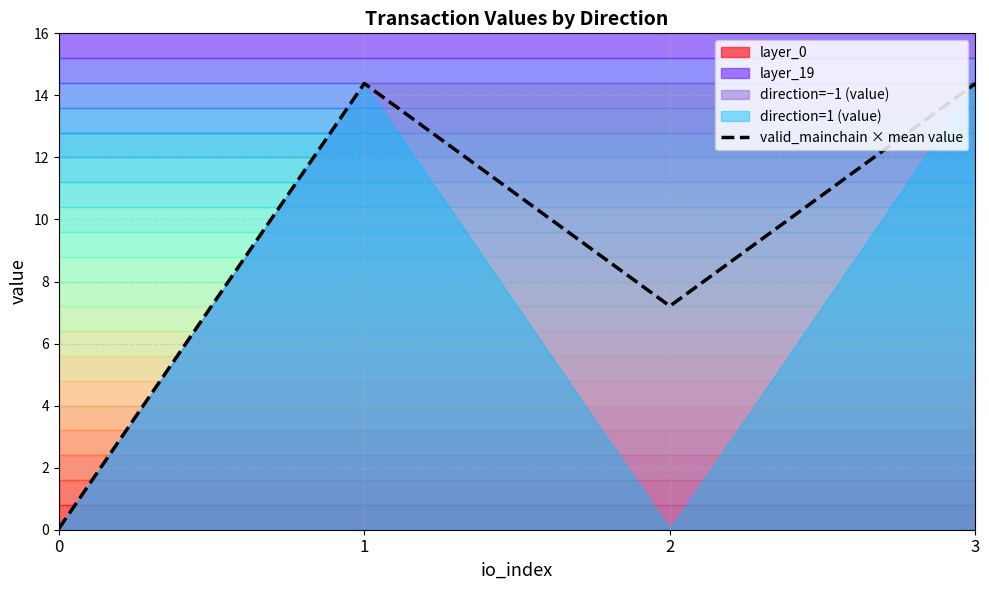

Where does the data first go above 14?

1